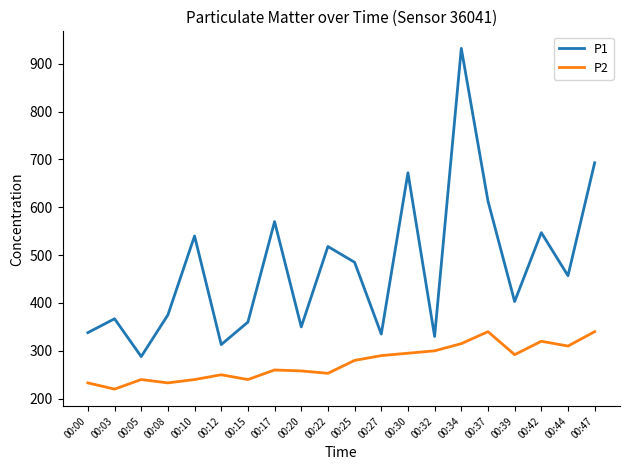

Which series has the widest spread of values?

P1